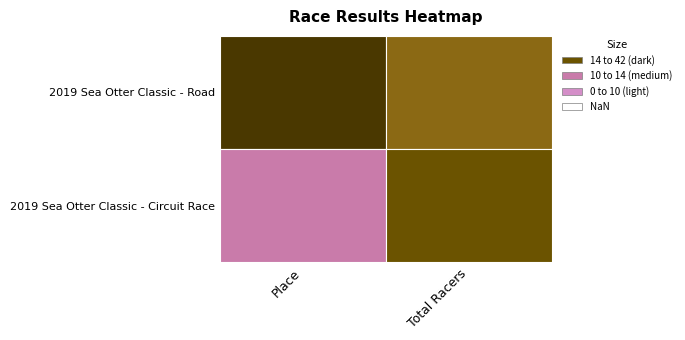

How many distinct data groups are displayed?

2